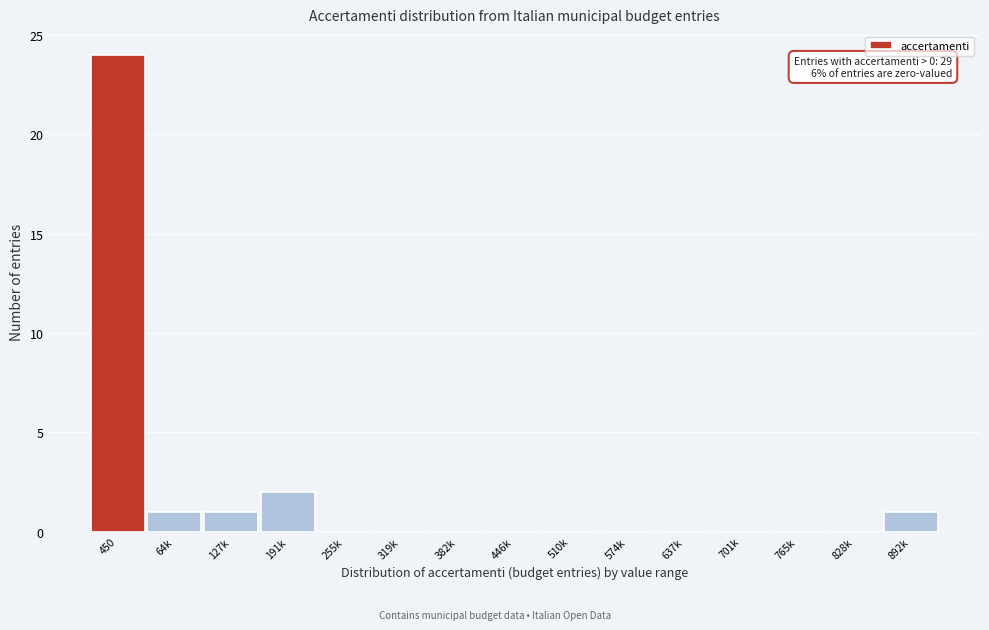

Reading left to right, transcribe all the data shown in this chart.

450=24	64k=1	127k=1	191k=2	255k=0	319k=0	382k=0	446k=0	510k=0	574k=0	637k=0	701k=0	765k=0	828k=0	892k=1